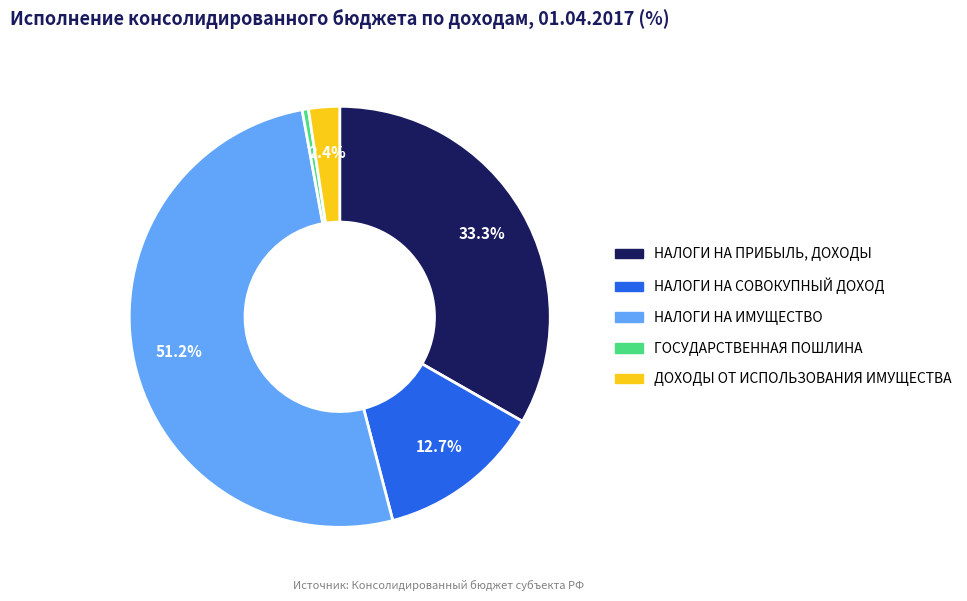

Combined, do ГОСУДАРСТВЕННАЯ ПОШЛИНА and НАЛОГИ НА ИМУЩЕСТВО account for over 50%?

Yes